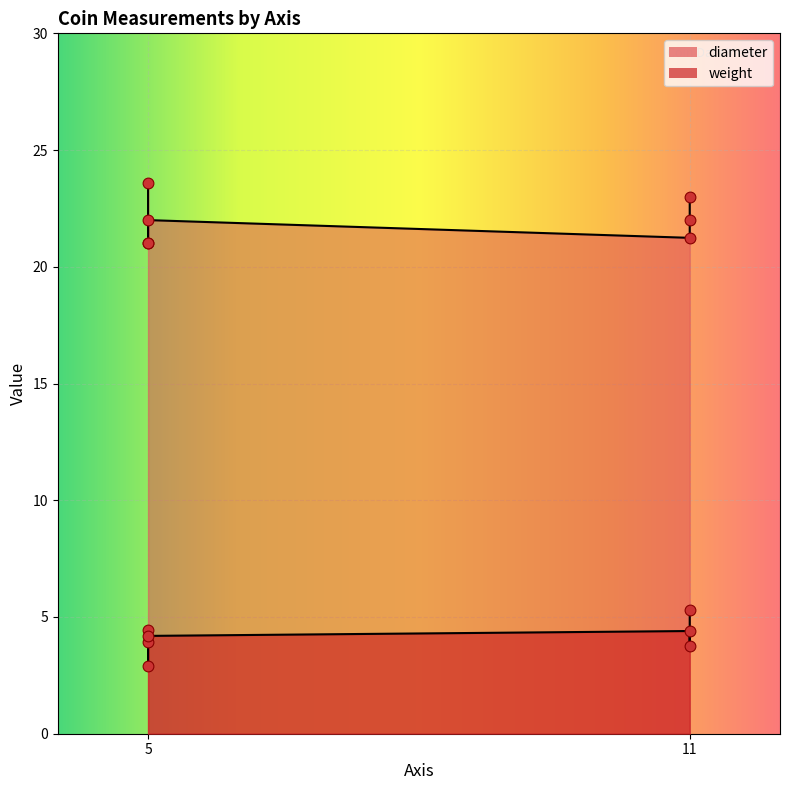

Is the value of weight at ID13075 greater than the value of diameter at ID13076?

No